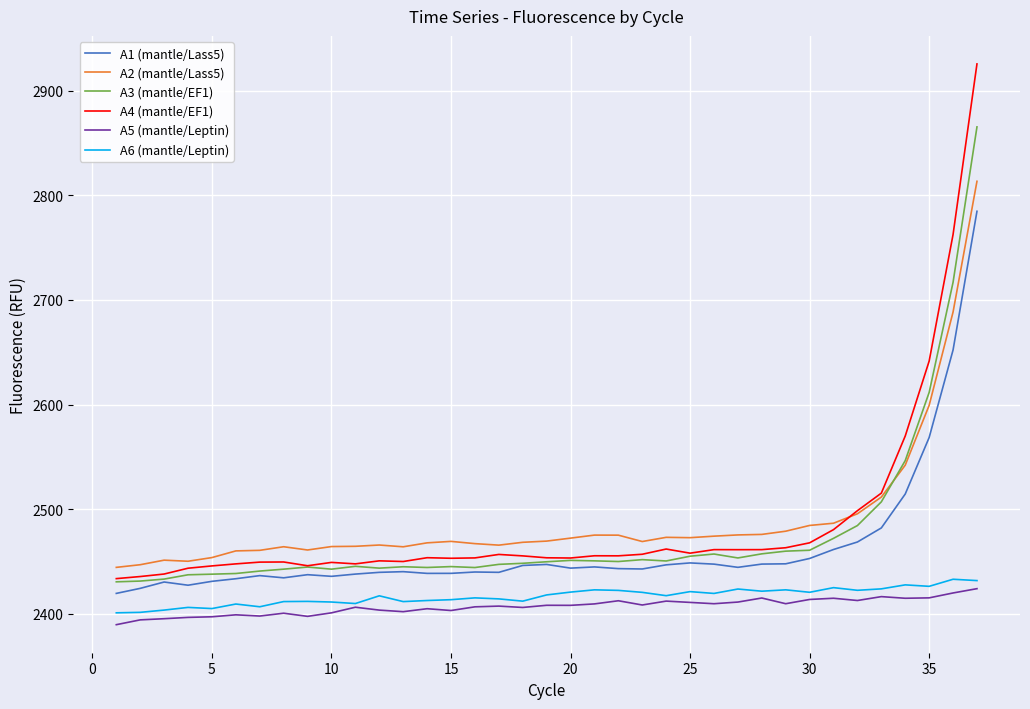

True or false: A2 (mantle/Lass5) and A5 (mantle/Leptin) intersect in this chart.

False